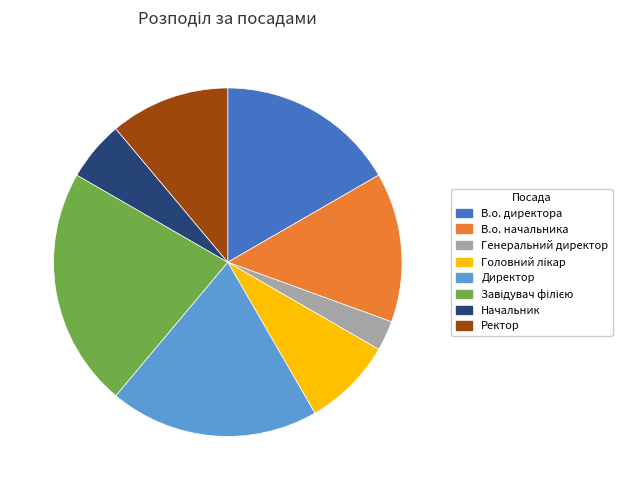

The В.о. начальника slice represents 14% of the pie. True or false?

True